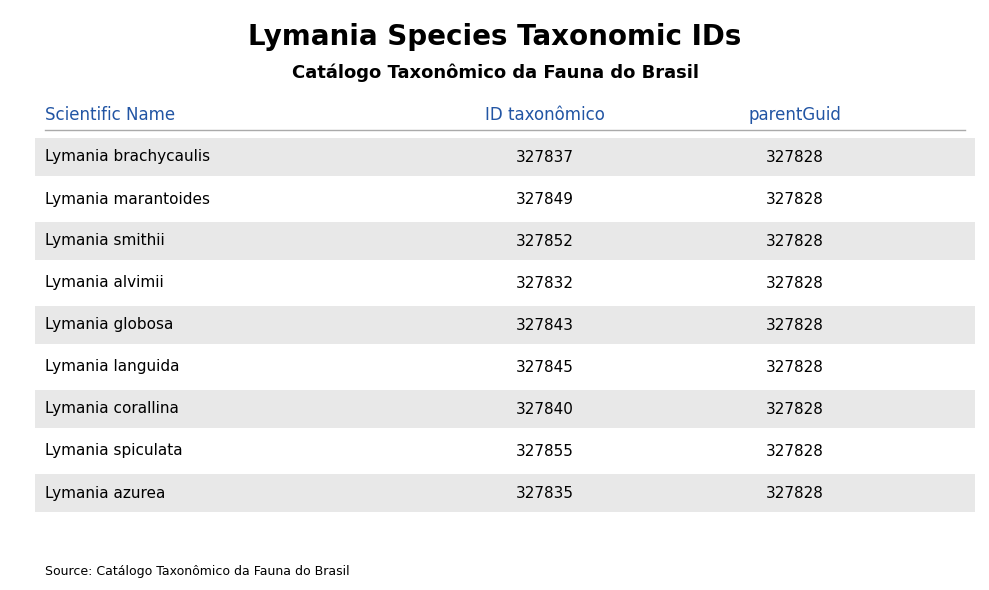

What is the total value across all series at Lymania smithii?

655680